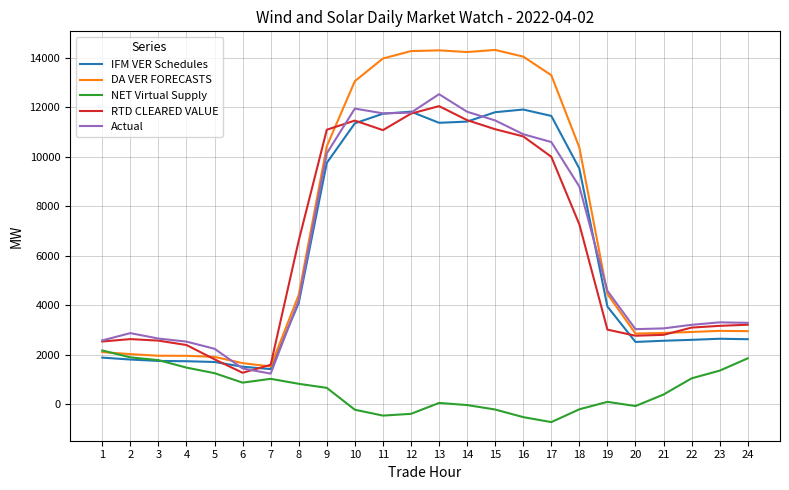

What is the difference between the maximum and minimum values in the NET Virtual Supply series?

2895.2